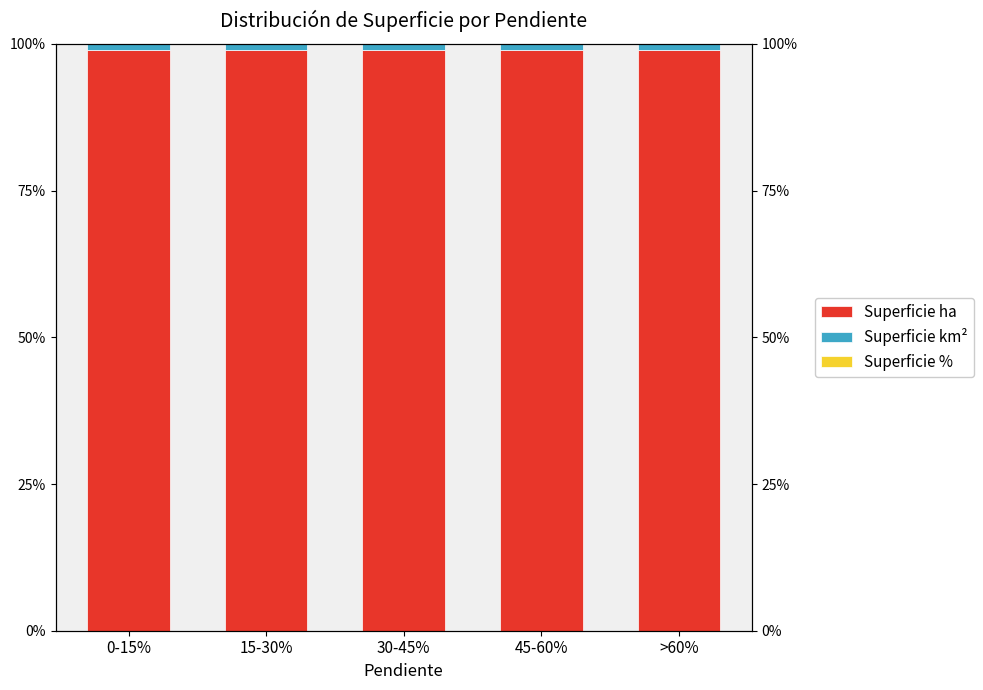

What is the label of the 5th bar from the left?

>60%